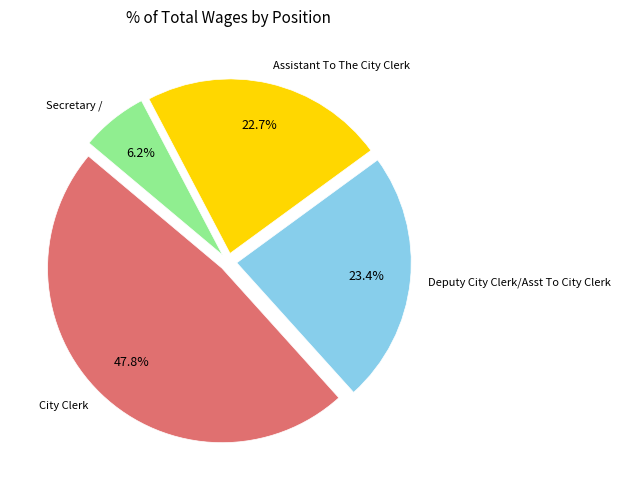

Is there any slice that represents more than half of the pie?

No